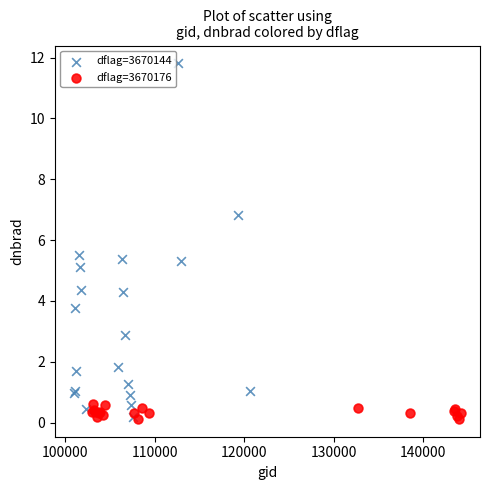

Which series has the widest spread of Y values?

dflag=3670144